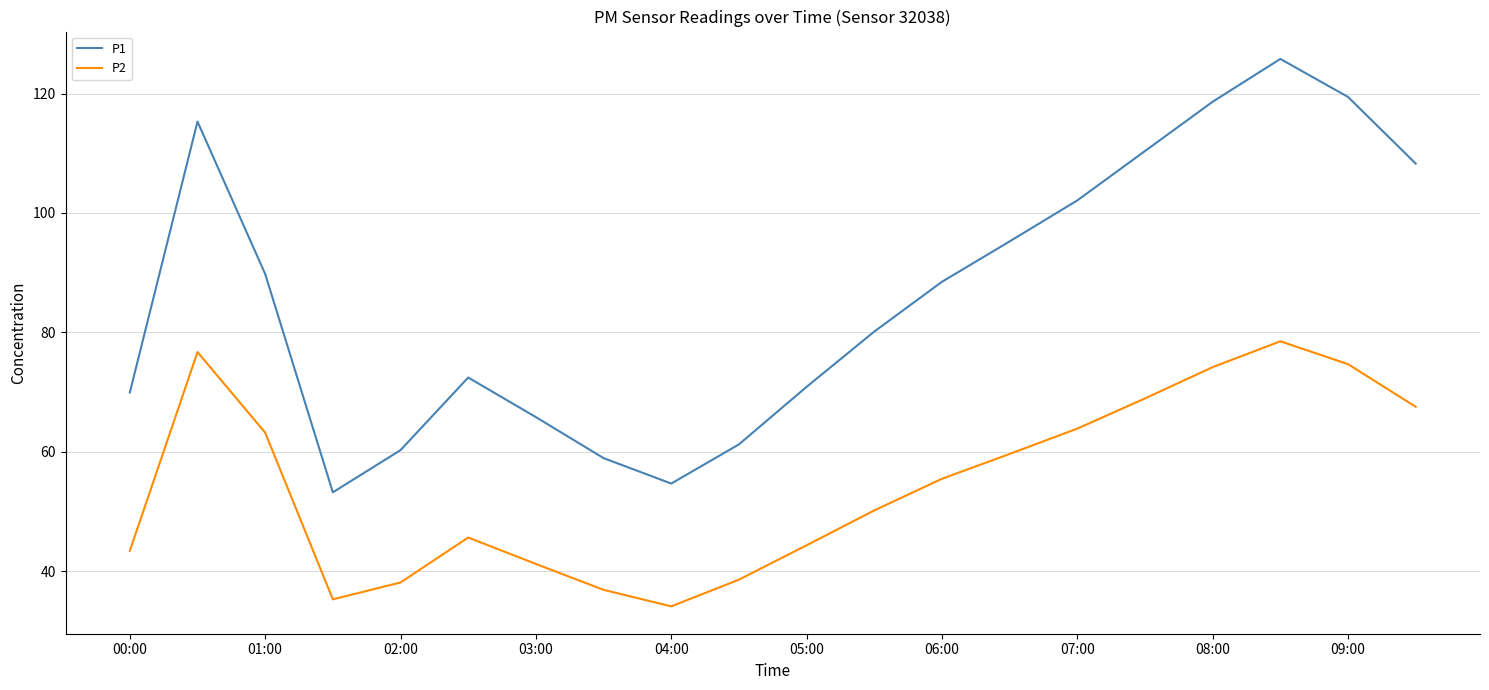

What is the difference between the maximum and minimum values in the P1 series?

72.6